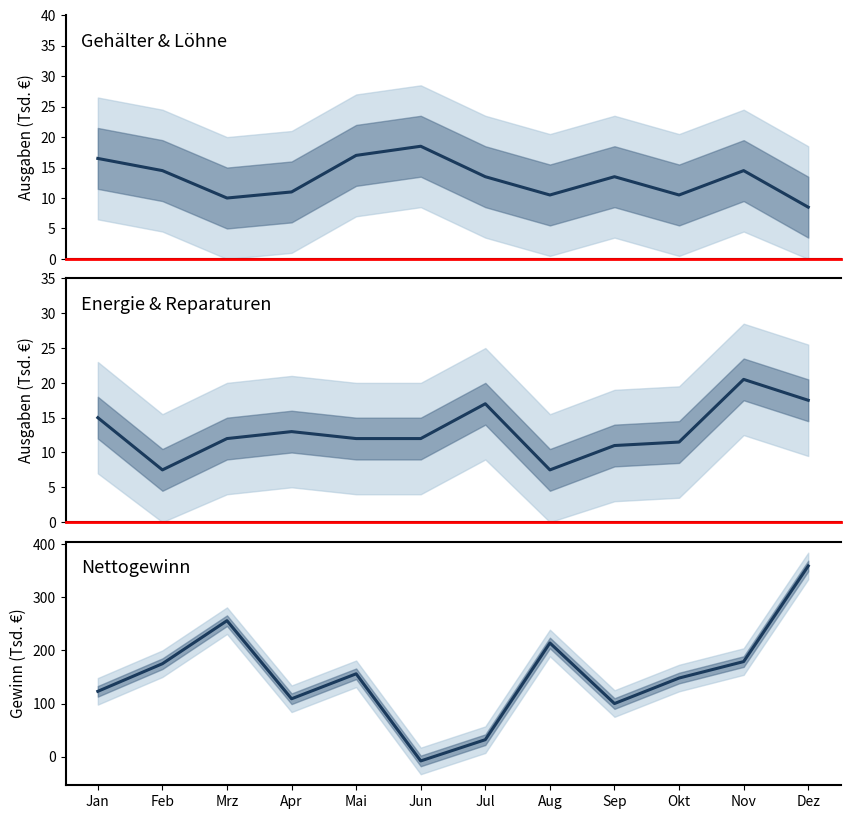

What is the minimum value shown in the chart?

-8.0